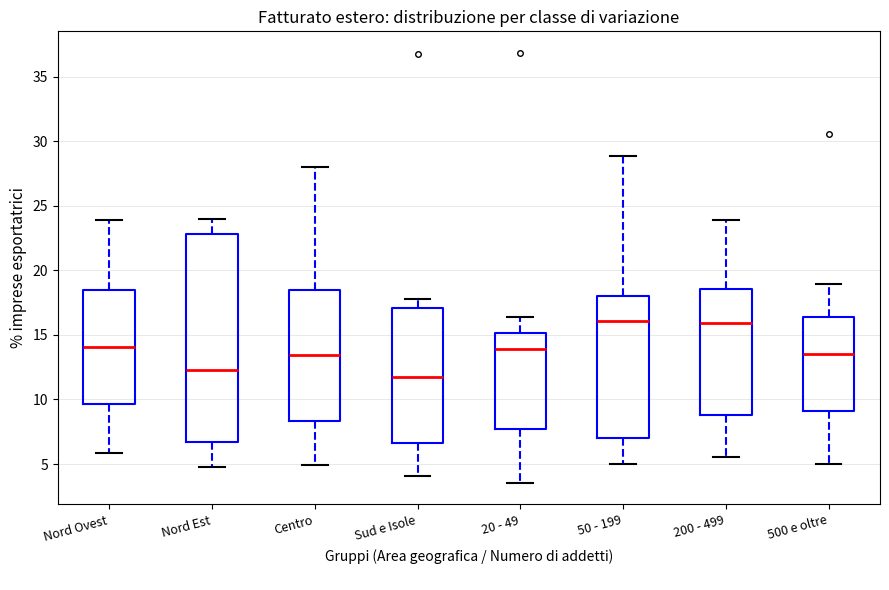

Where does the median line of the box for Centro sit on the y-axis? The values are not printed on the chart, so give them approximately, as read against the axis.

13.5